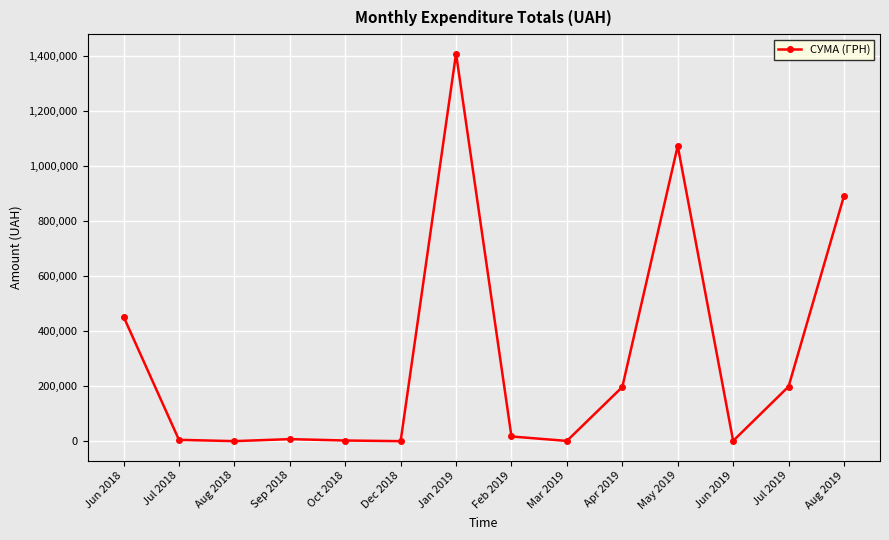

The value at Jun 2018 is 452836.6. True or false?

True